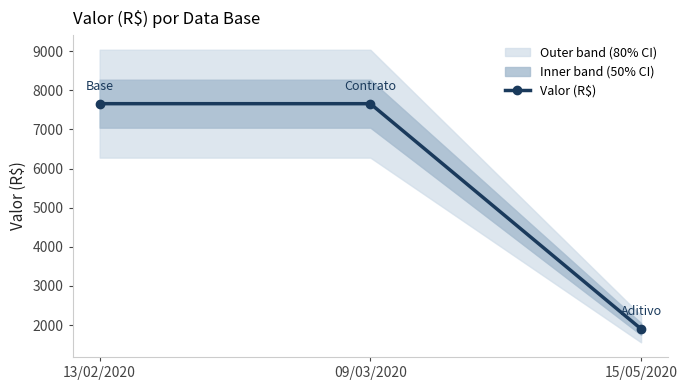

Reading left to right, list all the values displayed in this chart.

13/02/2020=7656.3	09/03/2020=7656.0	15/05/2020=1901.0